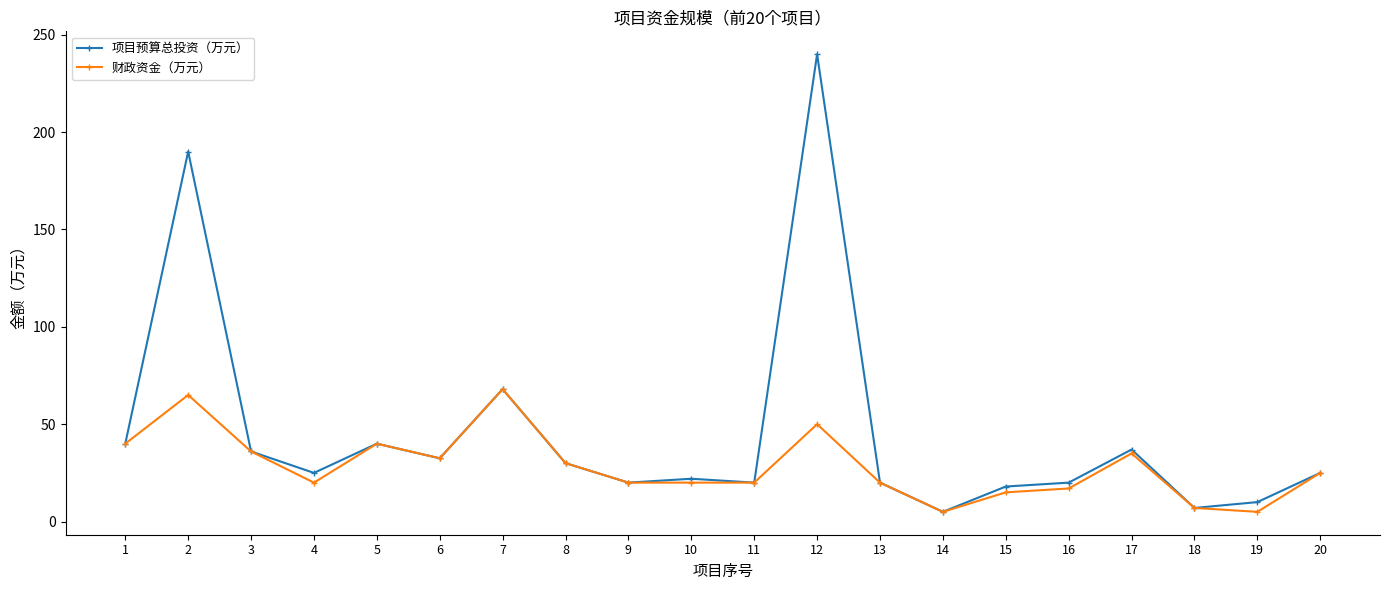

What is the value of the 项目预算总投资（万元） point at the 1st from the left?

40.0